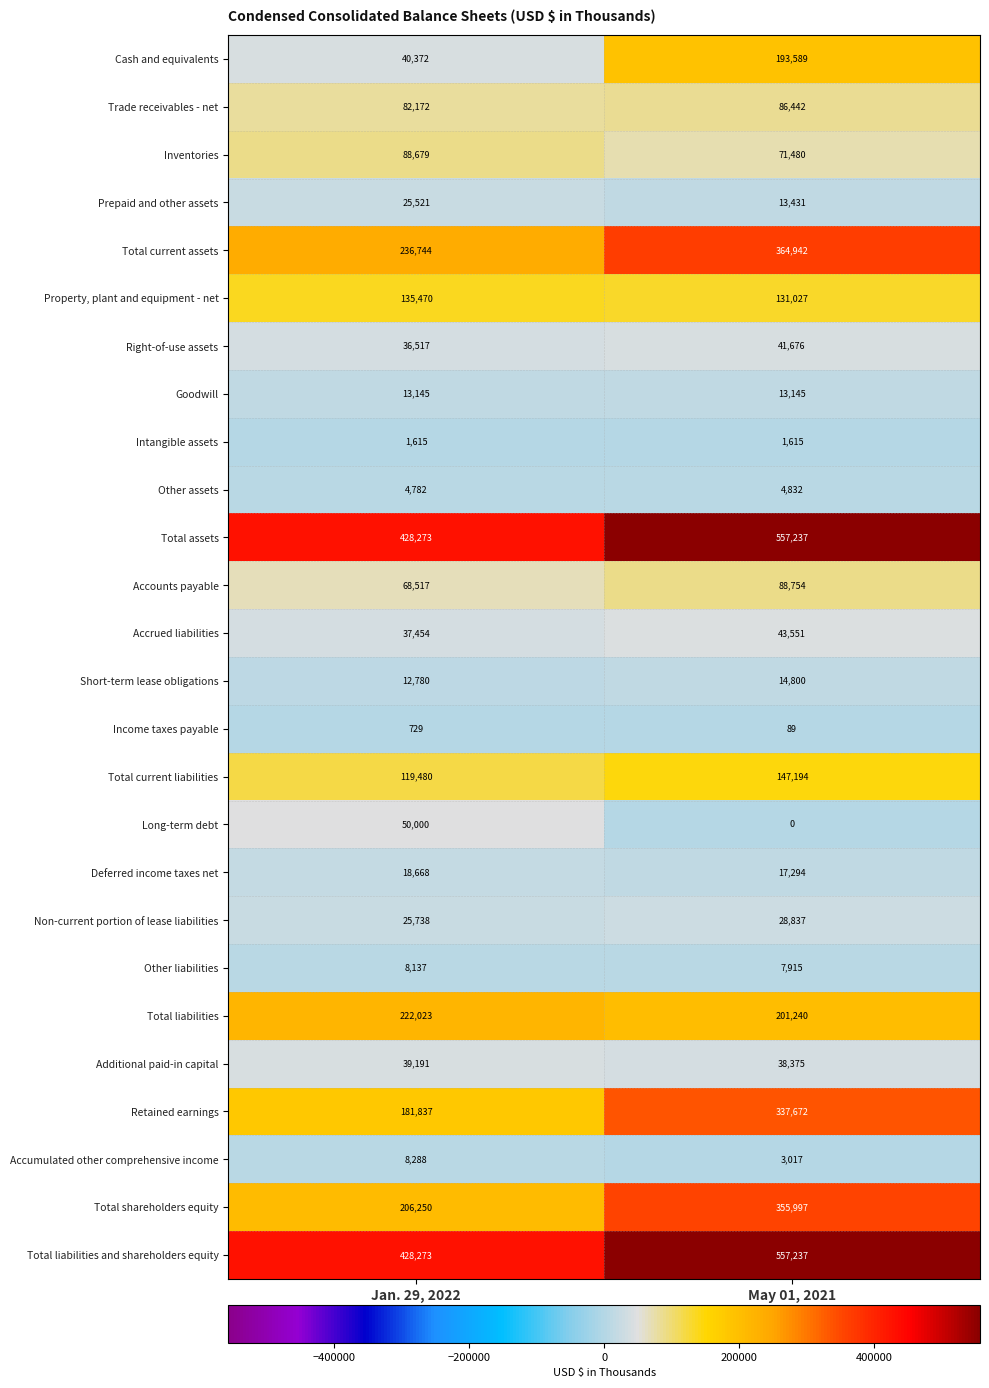

Between Jan. 29, 2022 and May 01, 2021, which series saw the biggest shift?

Retained earnings